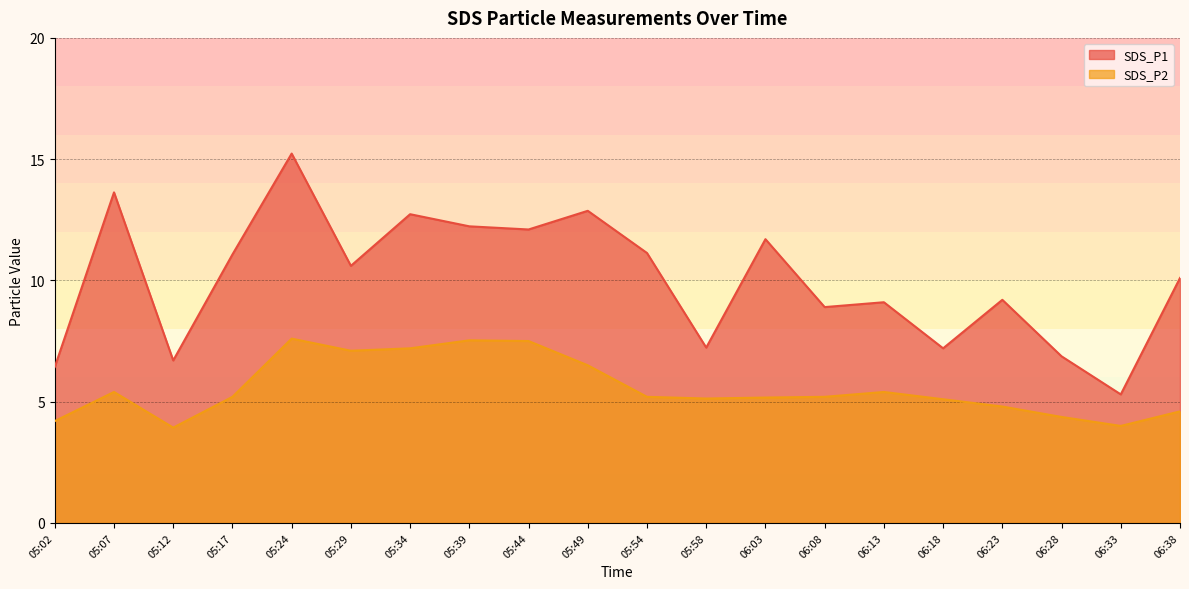

Is it true that SDS_P2 equals 7.2 at 05:34?

True